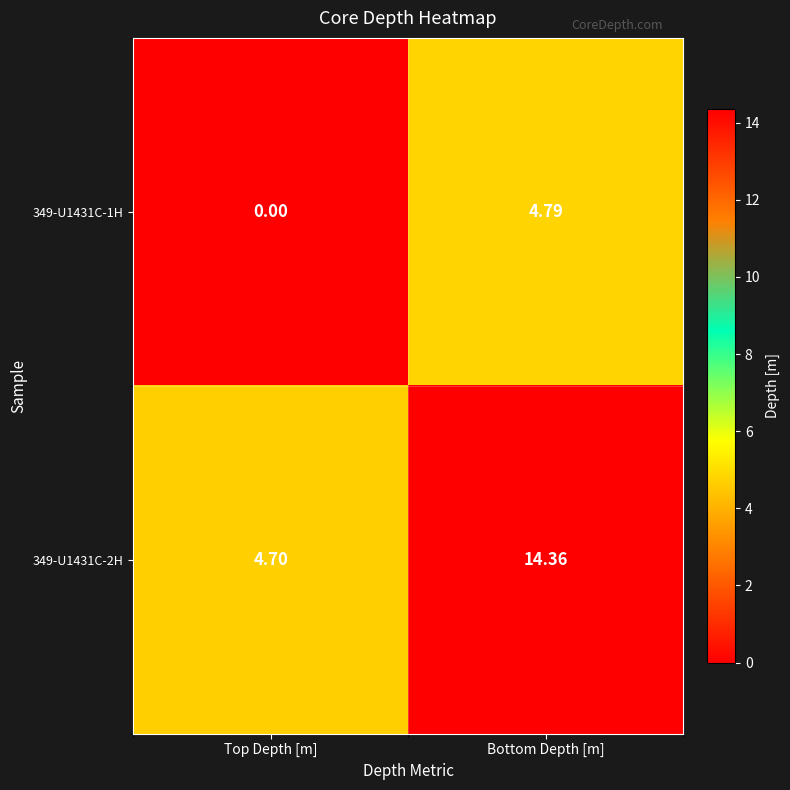

Rank the categories by 349-U1431C-1H value from highest to lowest.

Bottom Depth [m], Top Depth [m]